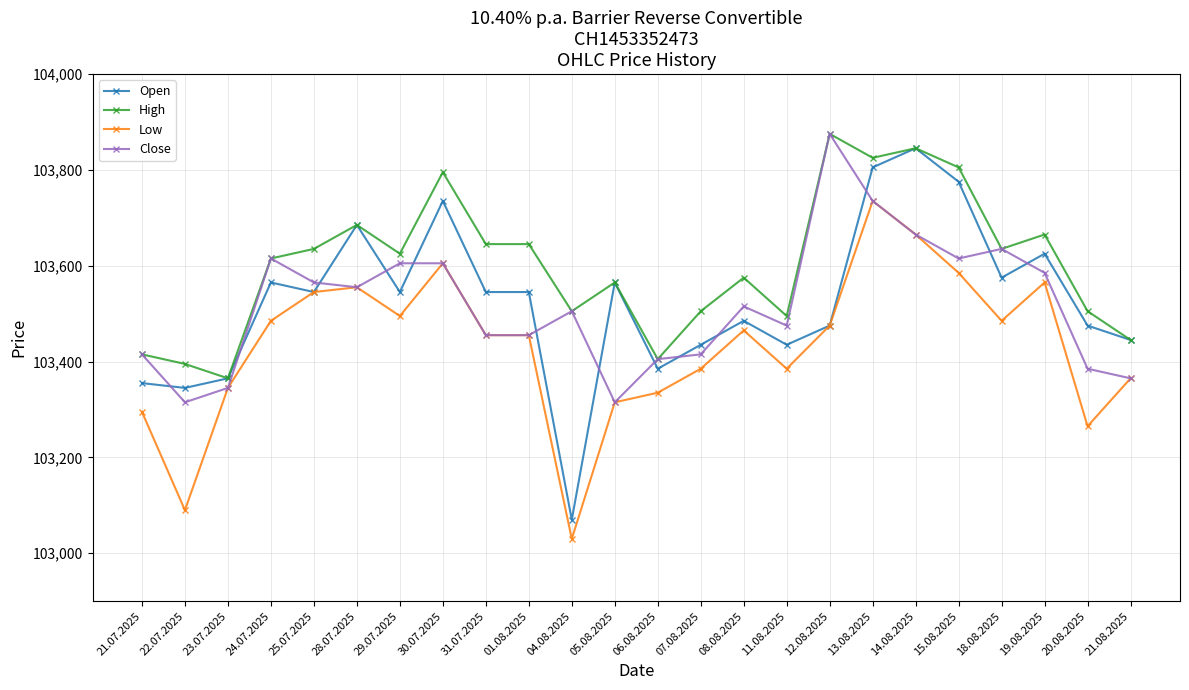

What is the spread (max minus min) of values at 31.07.2025?

190